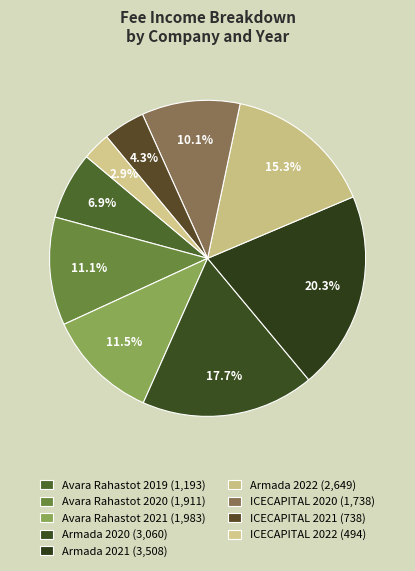

Between Avara Rahastot 2020 and Armada 2021, which is larger?

Armada 2021